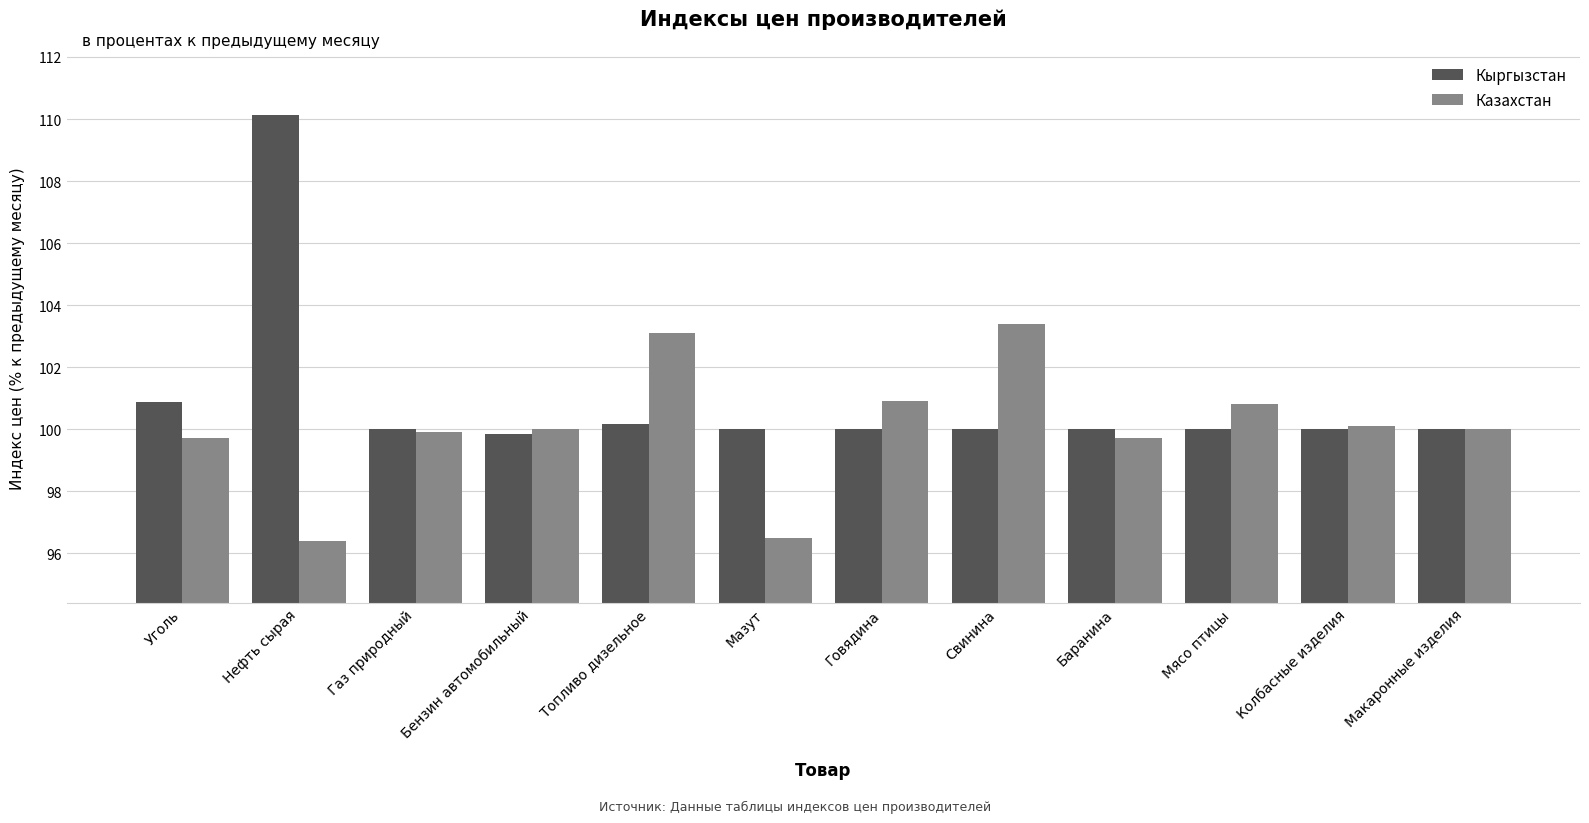

At how many categories does at least one series exceed 107?

1